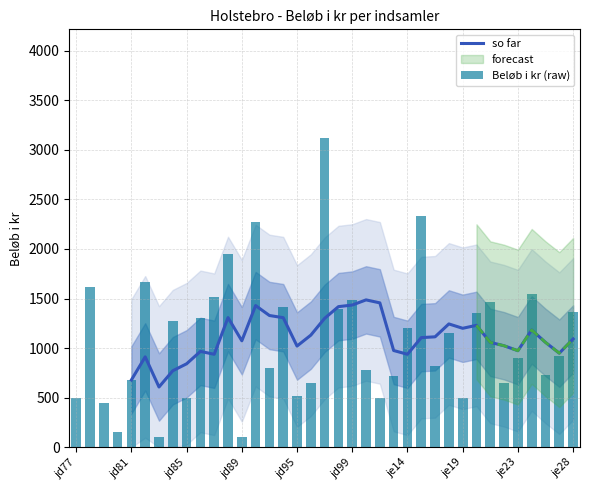

What position from the right is jd82?

32